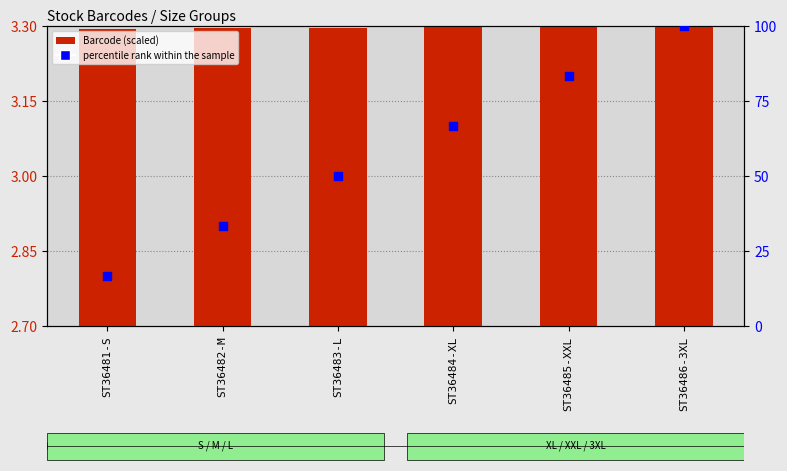

Which series reaches the maximum Y coordinate?

percentile rank within the sample